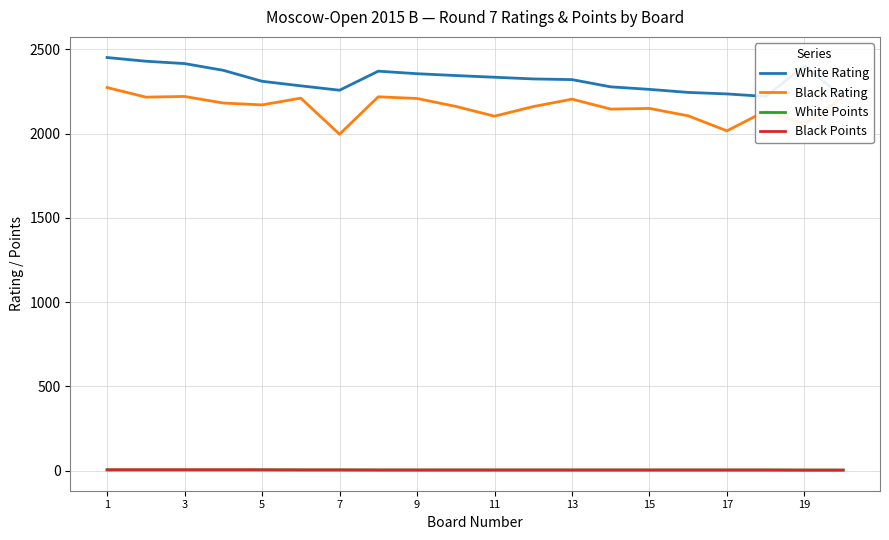

The value of White Rating at 9 is 3874.3. True or false?

False